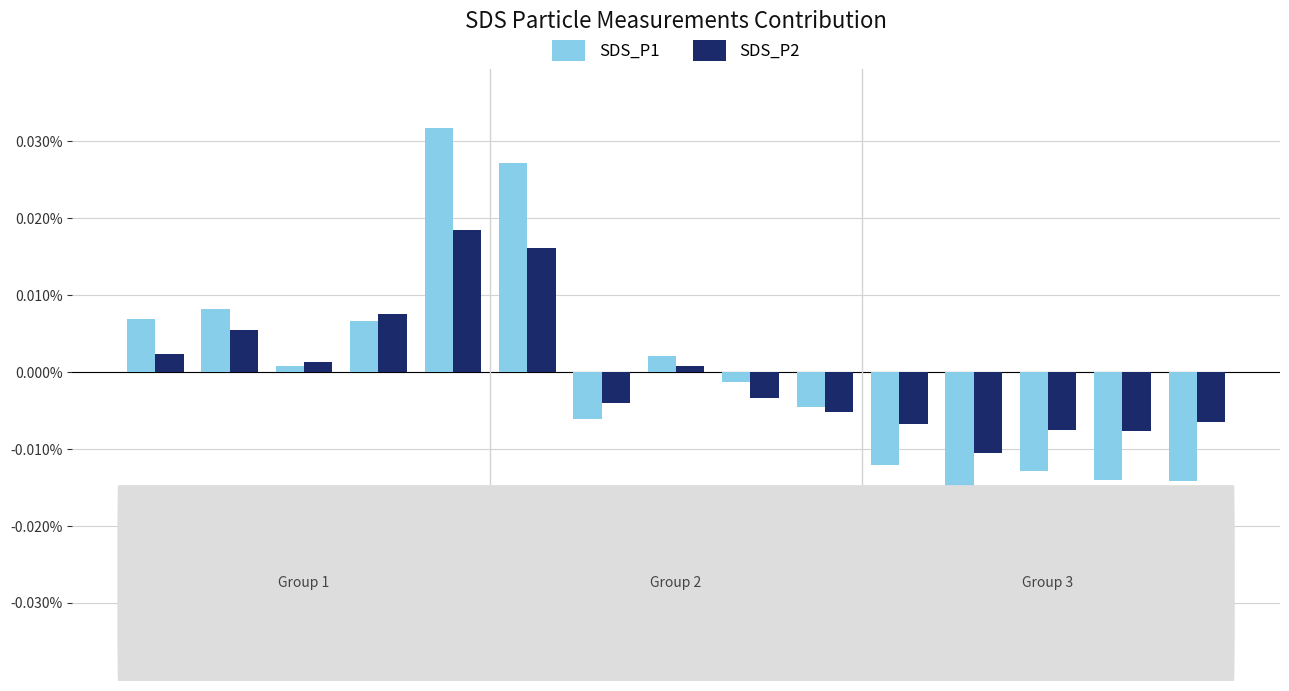

At which label is SDS_P1 closest to 0?

00:09